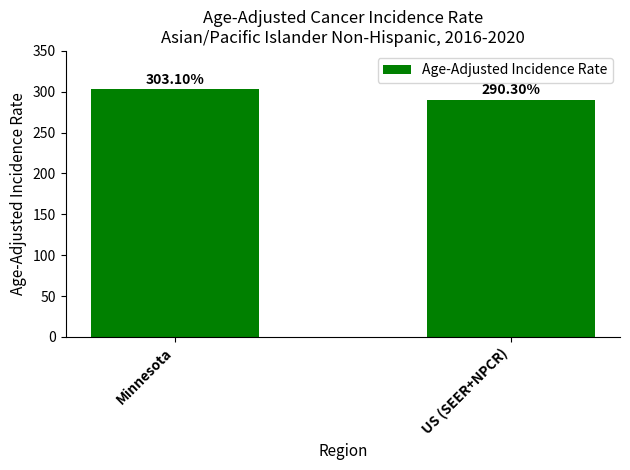

Approximately how many times larger is the value at US (SEER+NPCR) compared to Minnesota?

1.0